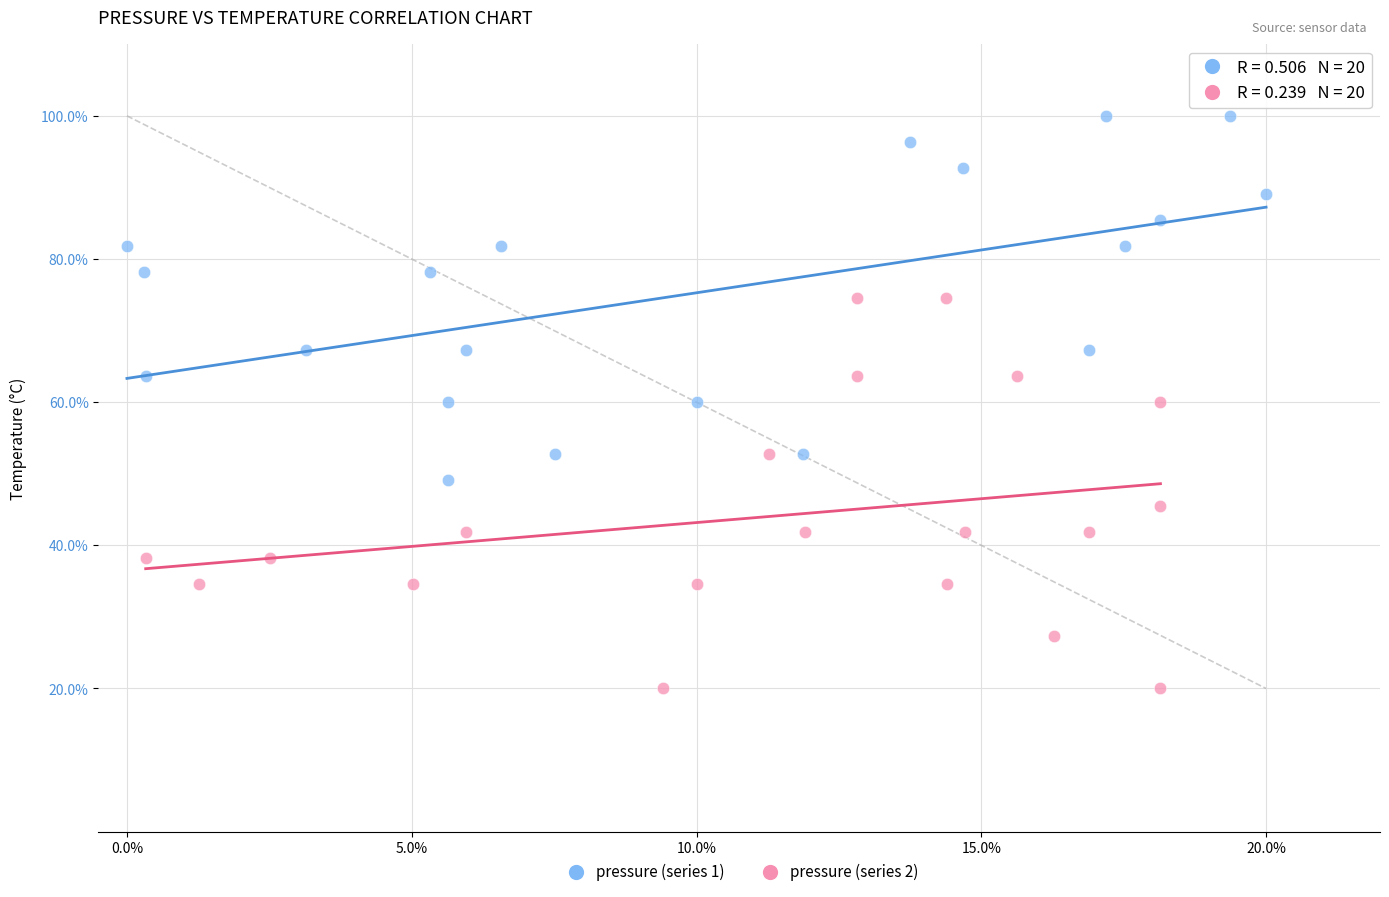

Which series reaches the maximum Y coordinate?

pressure (series 1)